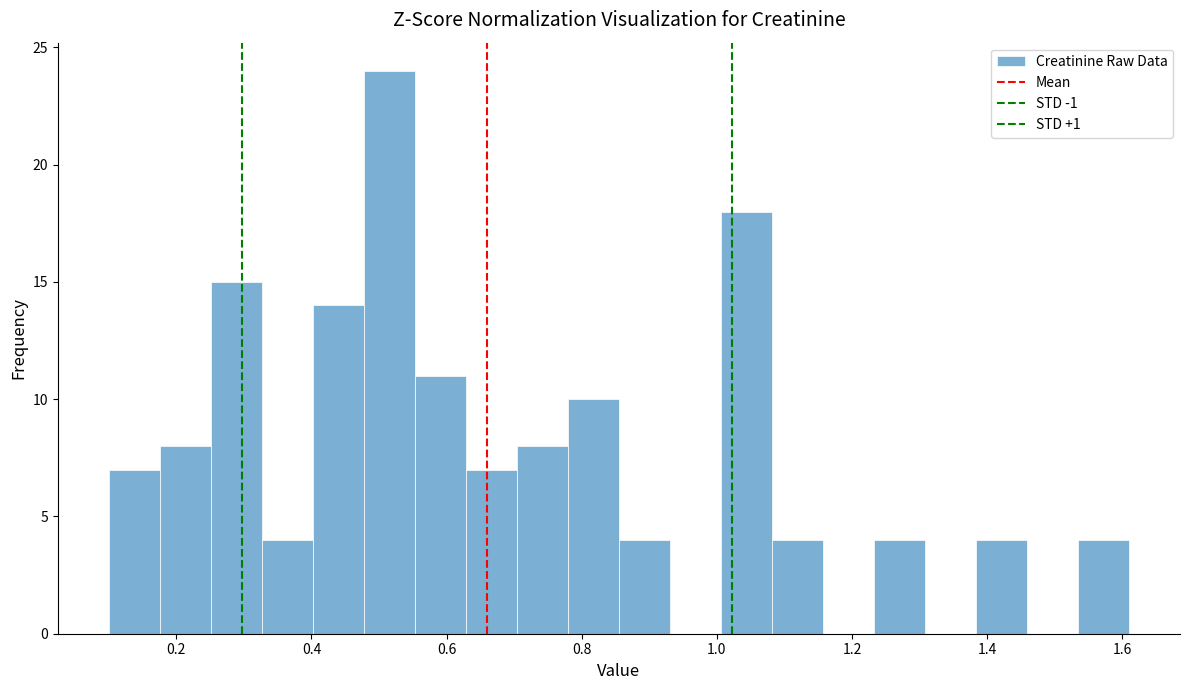

Around what value on the x-axis is the tallest bar? Give the approximate position of its centre, as read against the axis.

0.52